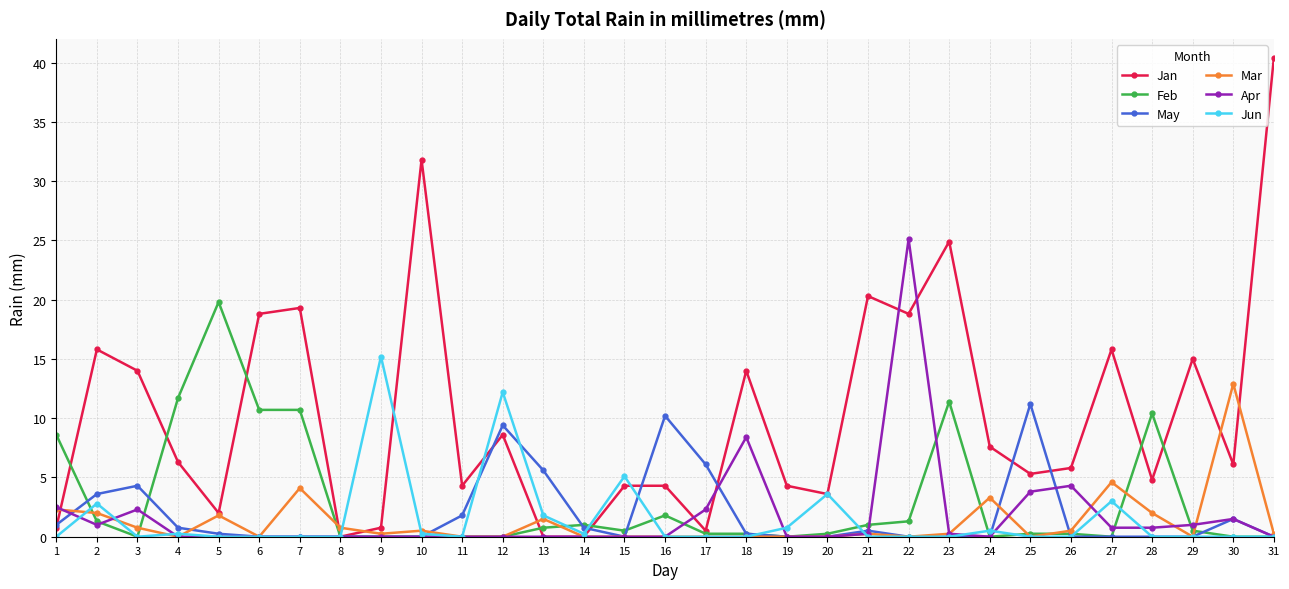

List the series in order of their peak value, lowest first.

May, Mar, Jun, Feb, Apr, Jan